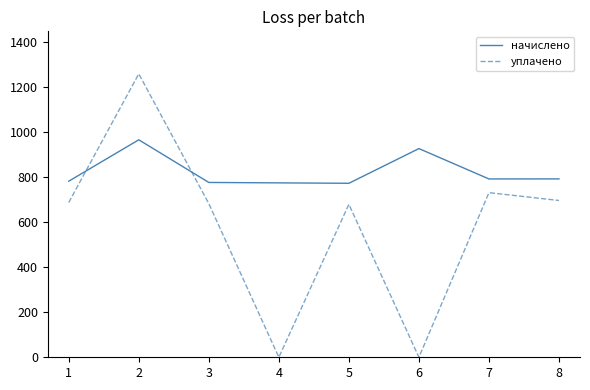

Which series has the widest spread of values?

уплачено